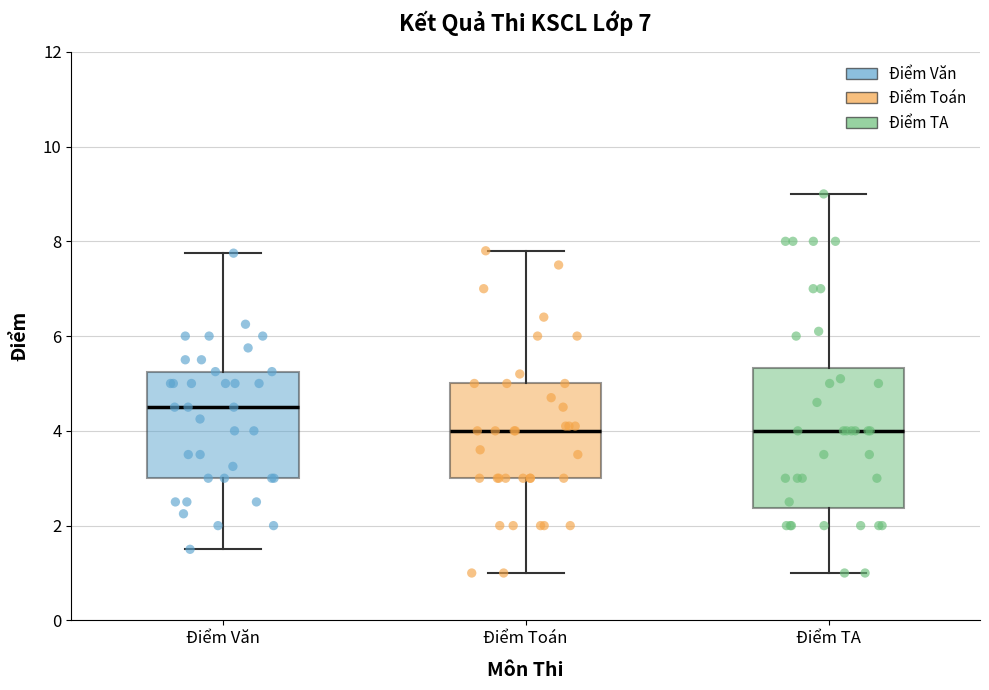

Reading left to right, transcribe this box plot: for each box, give where its median line is, the range the box spans, and where its two whiskers end, as read against the y-axis. The values are not printed on the chart, so give them approximately, as read against the axis.

Điểm Văn: median 4.6, box 3.0 to 5.2, whiskers 1.6 to 7.8
Điểm Toán: median 4.0, box 3.0 to 5.0, whiskers 1.0 to 7.8
Điểm TA: median 4.0, box 2.4 to 5.4, whiskers 1.0 to 9.0